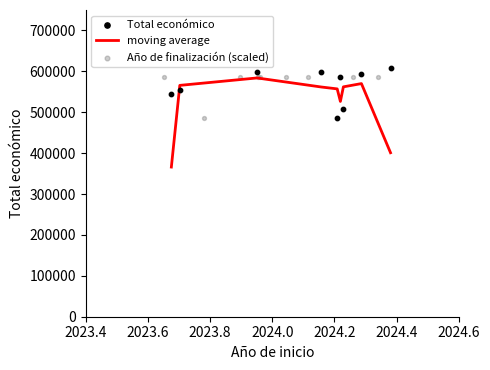

Which series has the widest spread of Y values?

moving average